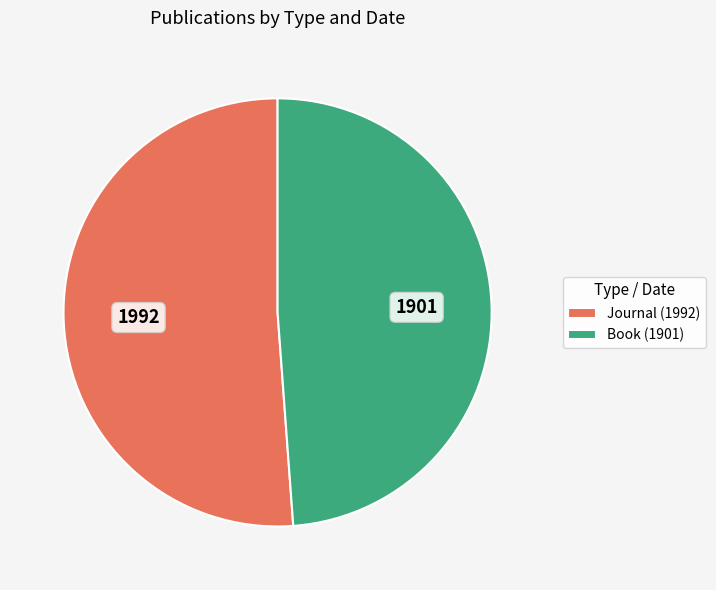

Does Journal (1992) account for over 50% of the chart?

Yes